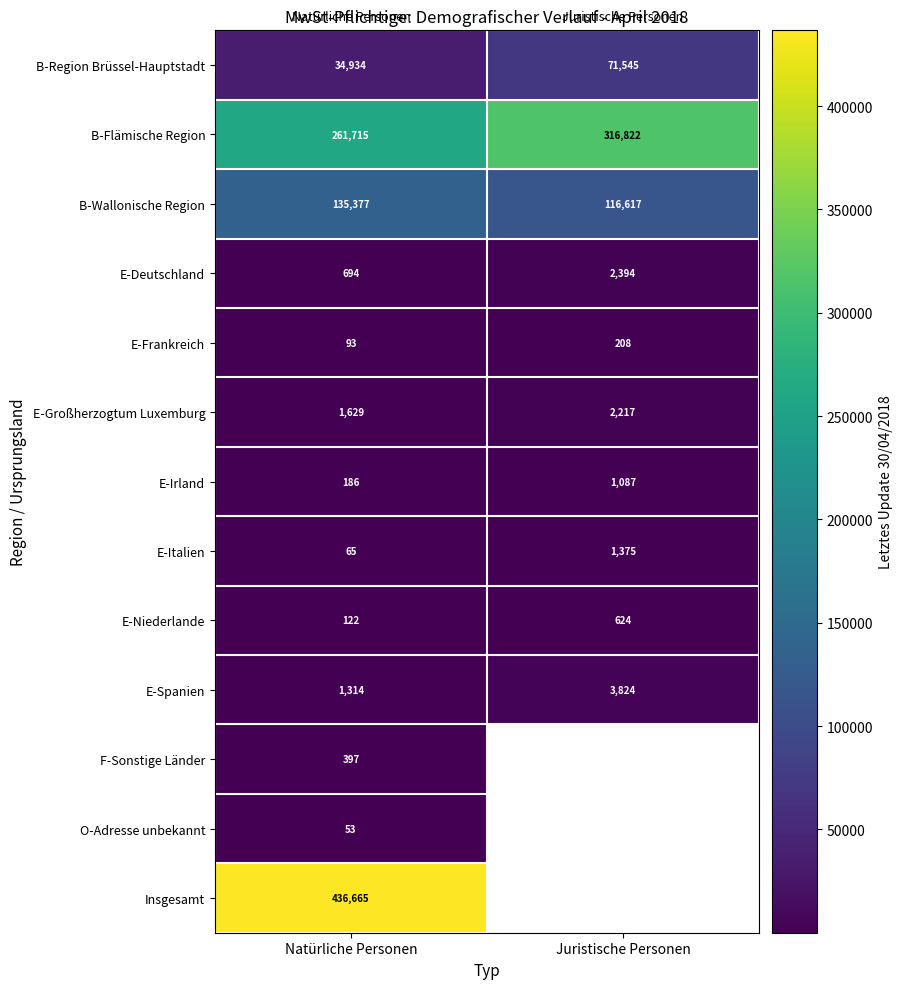

At which label does E-Großherzogtum Luxemburg reach its peak?

Juristische Personen